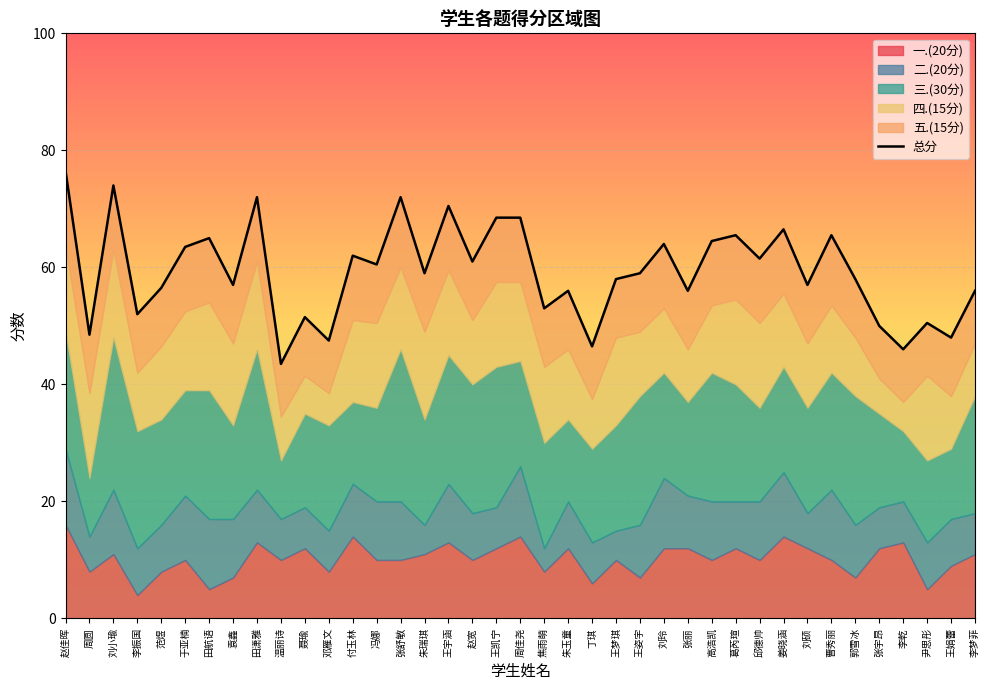

Where does the data first go above 59?

赵佳晖